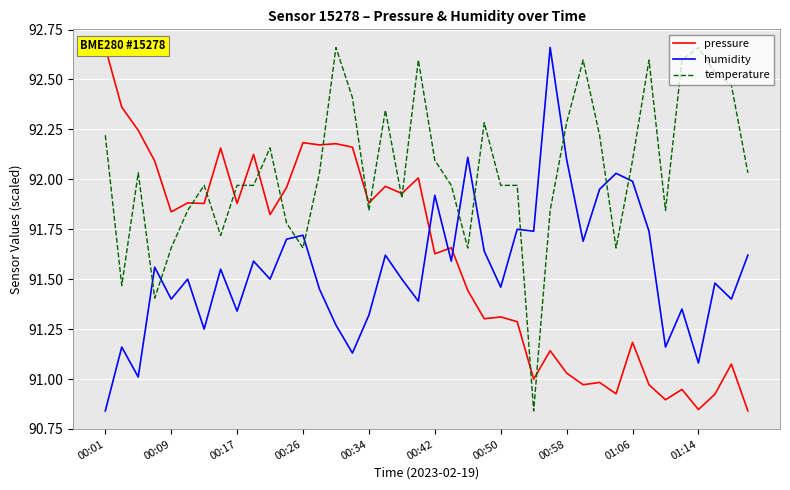

How many categories are shown in the chart?

40